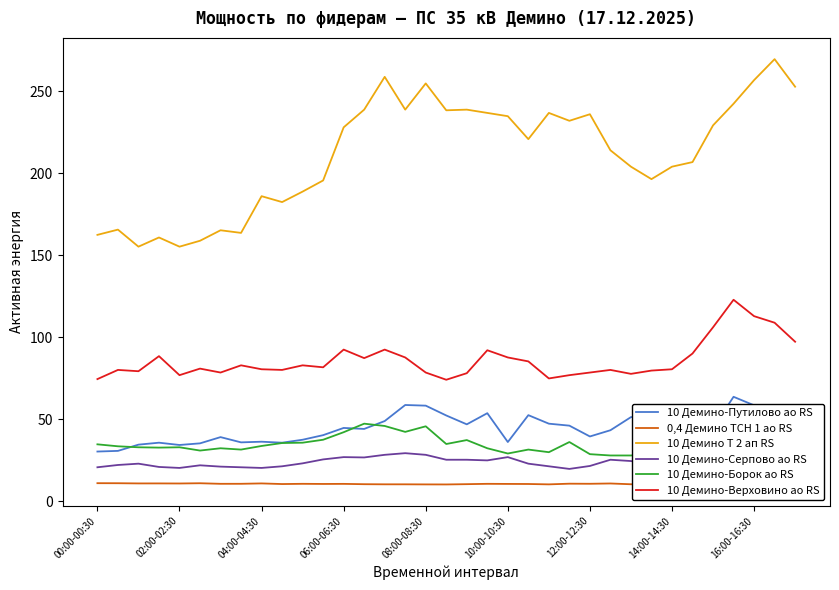

The value of 10 Демино-Серпово ао RS at 06:00-06:30 is 9.5. True or false?

False